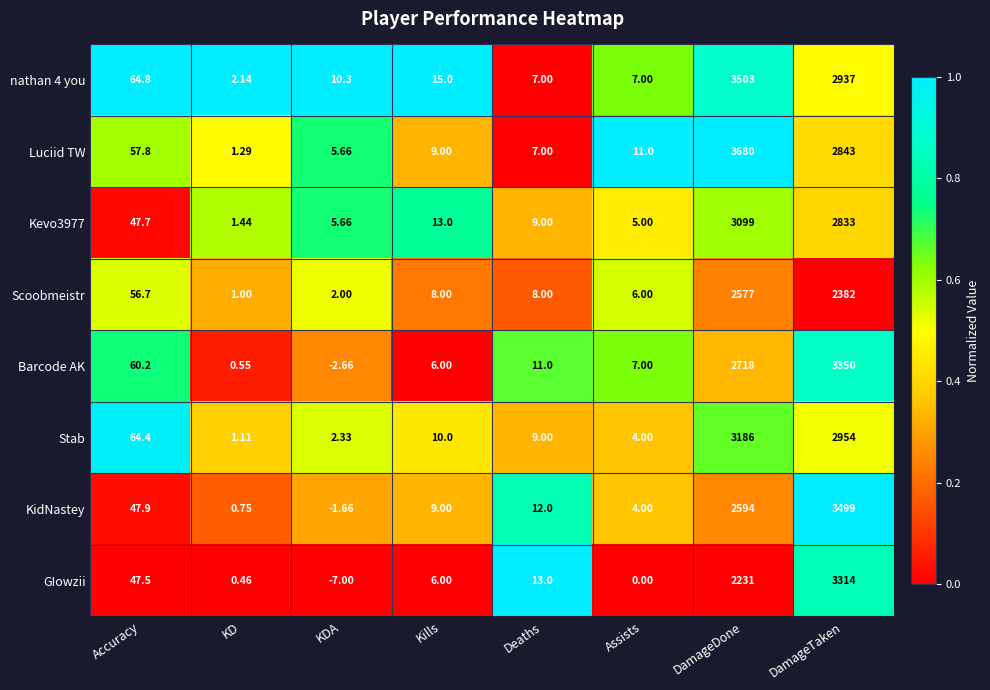

At which category does the chart reach its minimum across all series?

KDA